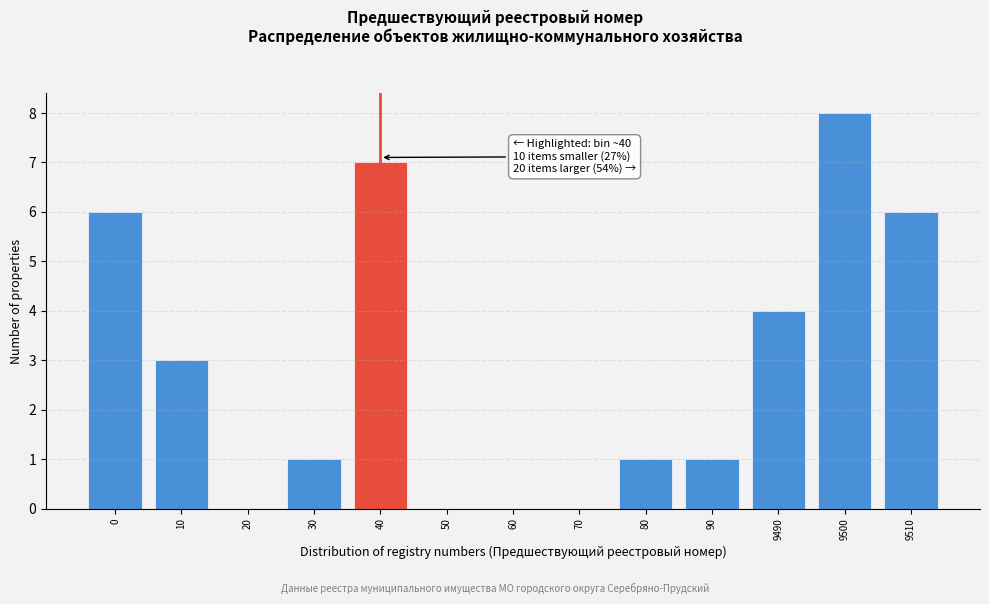

Reading right to left, what are all the values shown in this chart?

9510=6	9500=8	9490=4	90=1	80=1	70=0	60=0	50=0	40=7	30=1	20=0	10=3	0=6